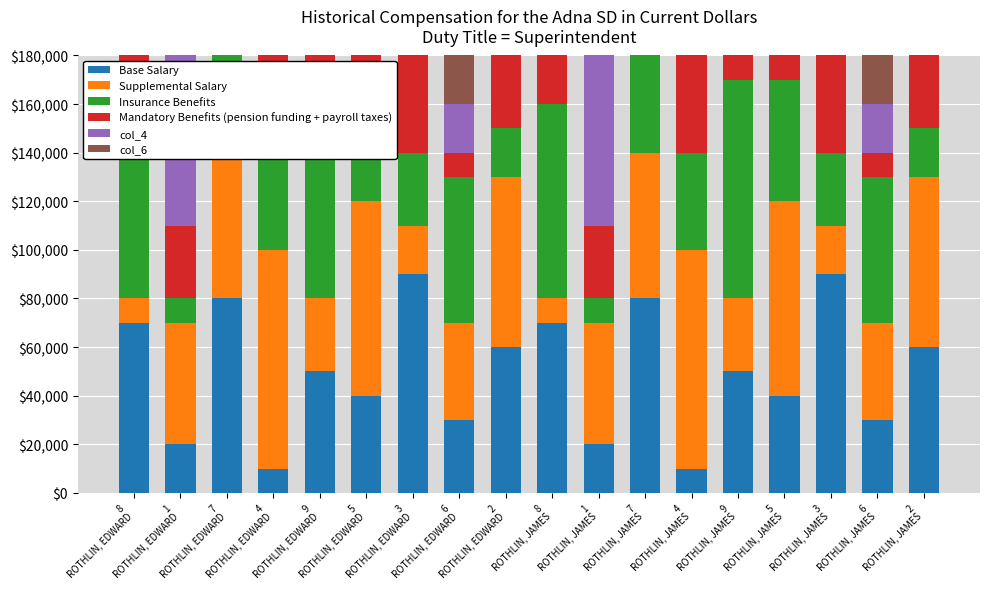

Between 2
ROTHLIN, EDWARD and 9
ROTHLIN, EDWARD, which is larger?

2
ROTHLIN, EDWARD